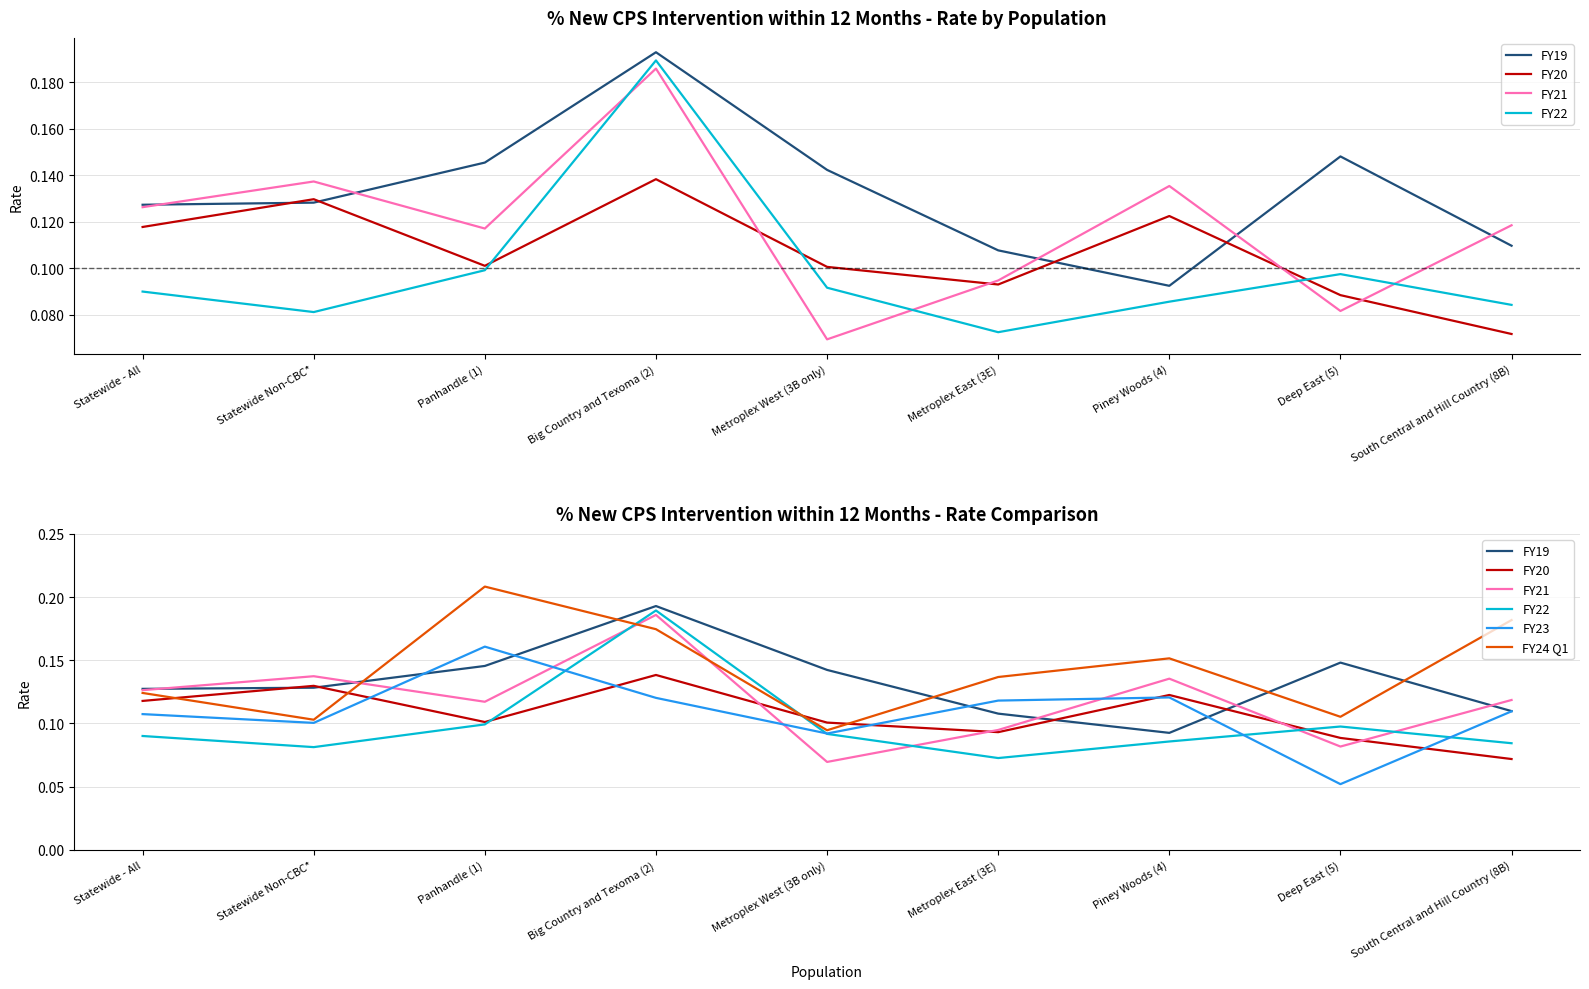

The FY20 series shows 0.1 at South Central and Hill Country (8B). True or false?

True